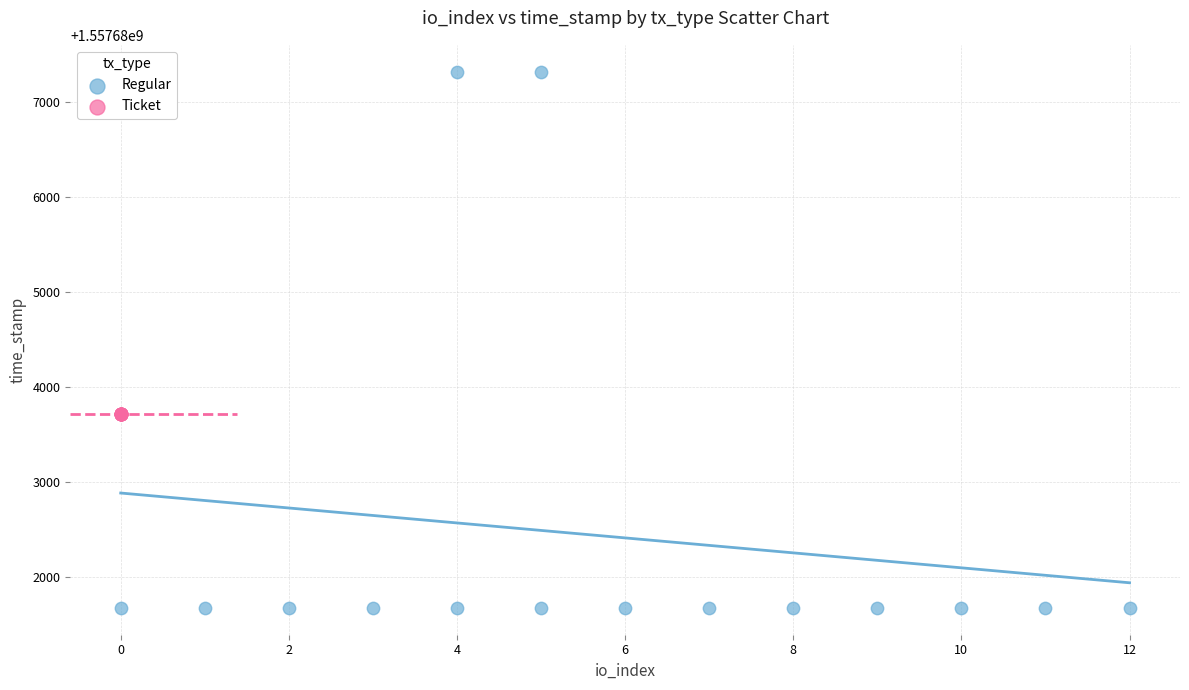

Which series contains the lowest Y value?

Regular